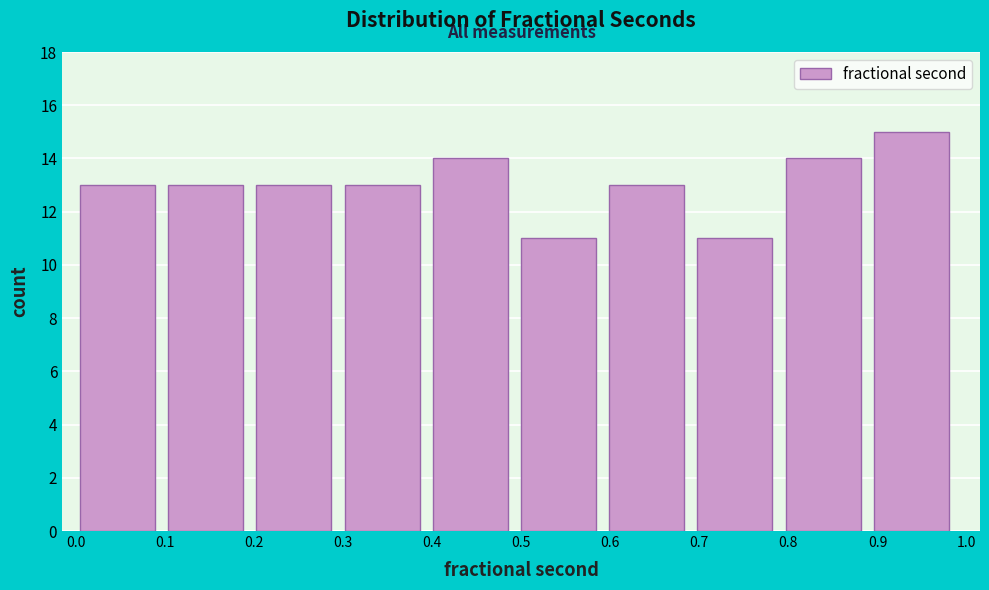

How tall is the bar that spans 0.104 to 0.203 on the x-axis? Neither the bar edges nor the heights are printed on the chart, so give them approximately, as read against the axes.

13